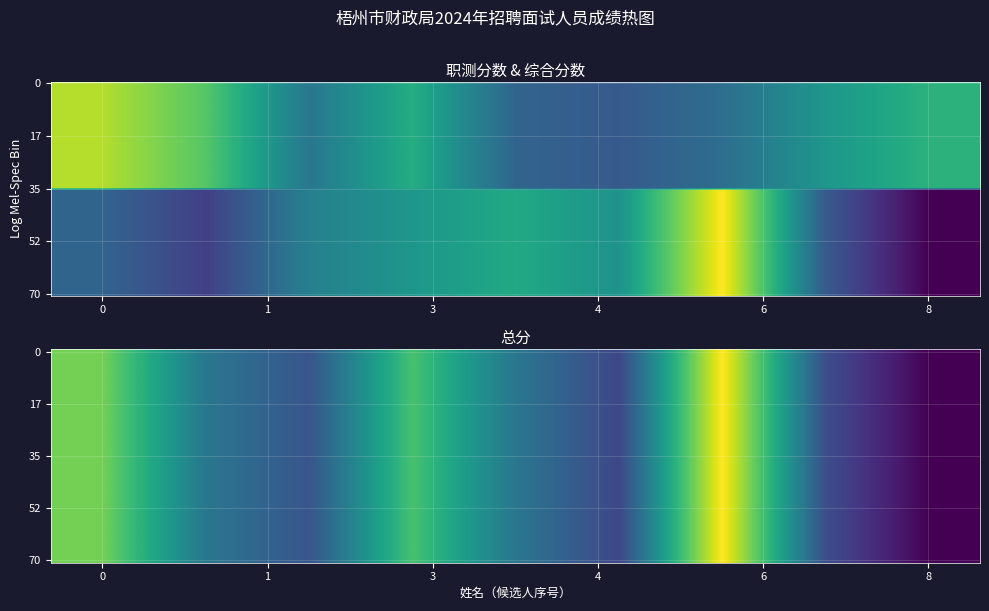

How many values in the 梧州市预算编审中心 series exceed 100?

5